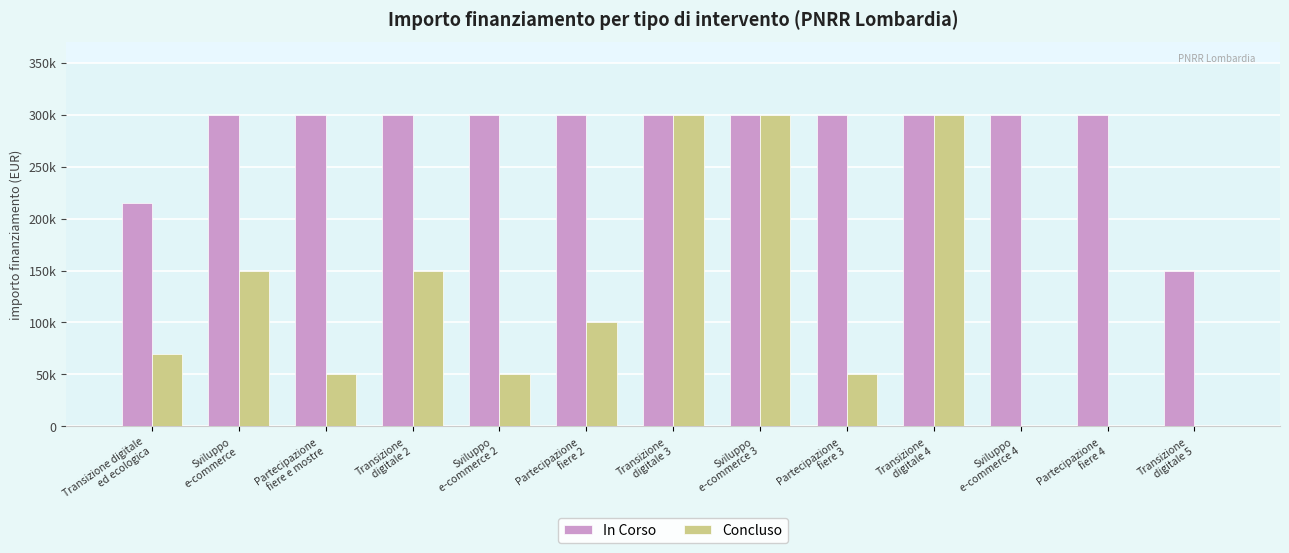

Which series has the largest total across all categories?

In Corso